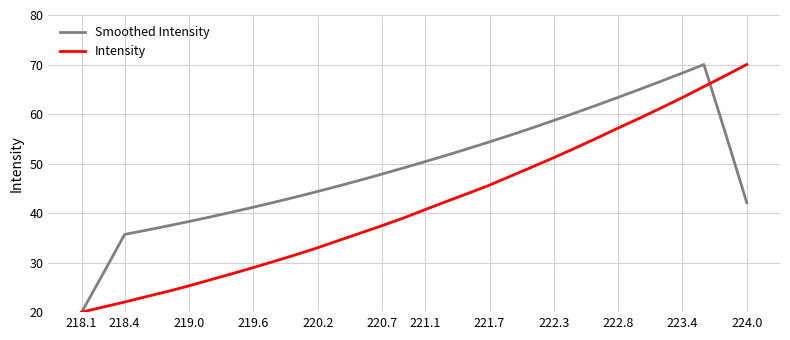

Count the number of categories in the chart.

32